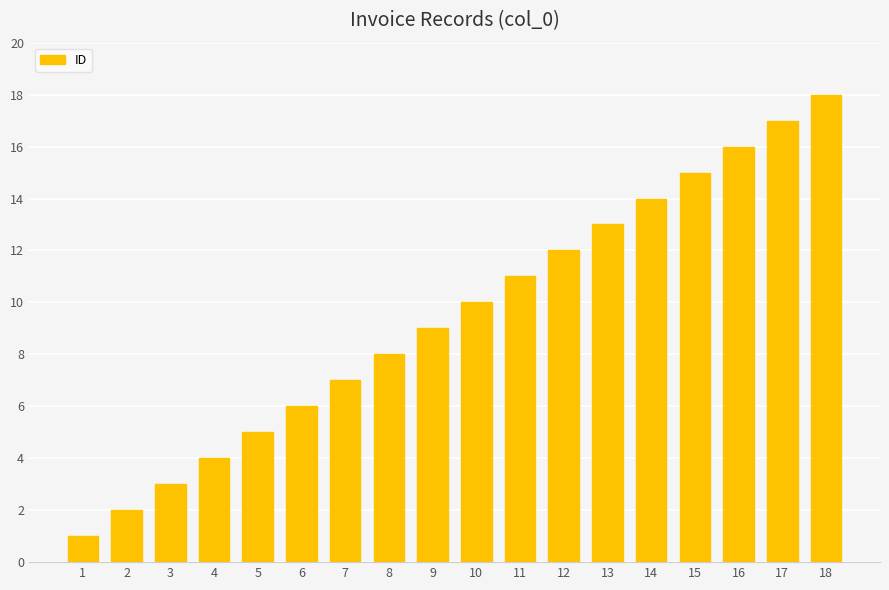

What is the value of the 3rd bar from the left?

3